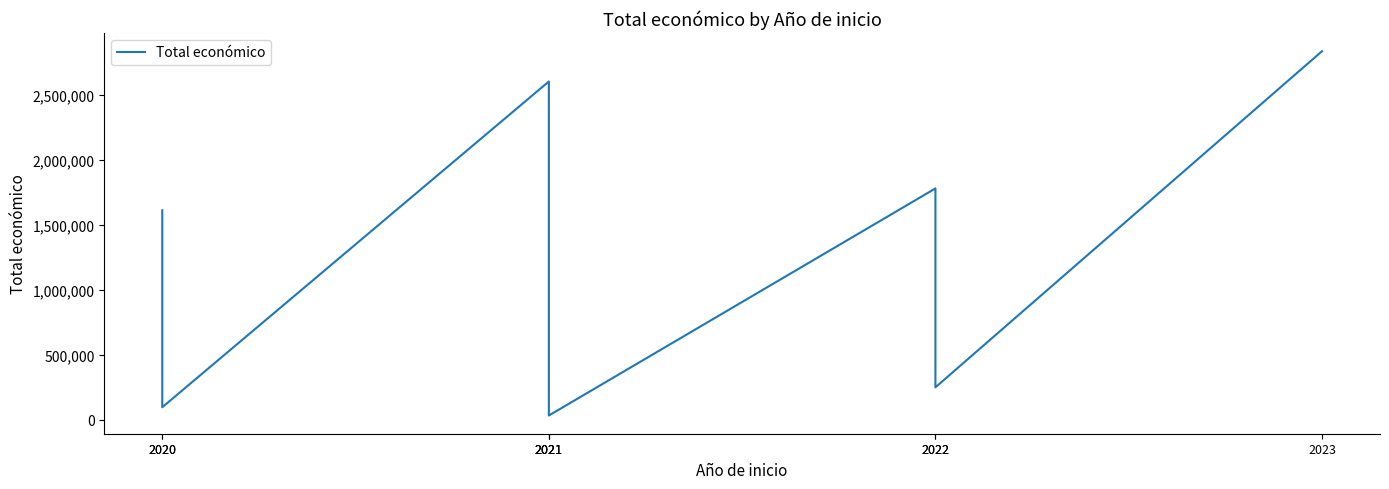

What is the smallest value displayed?

32816